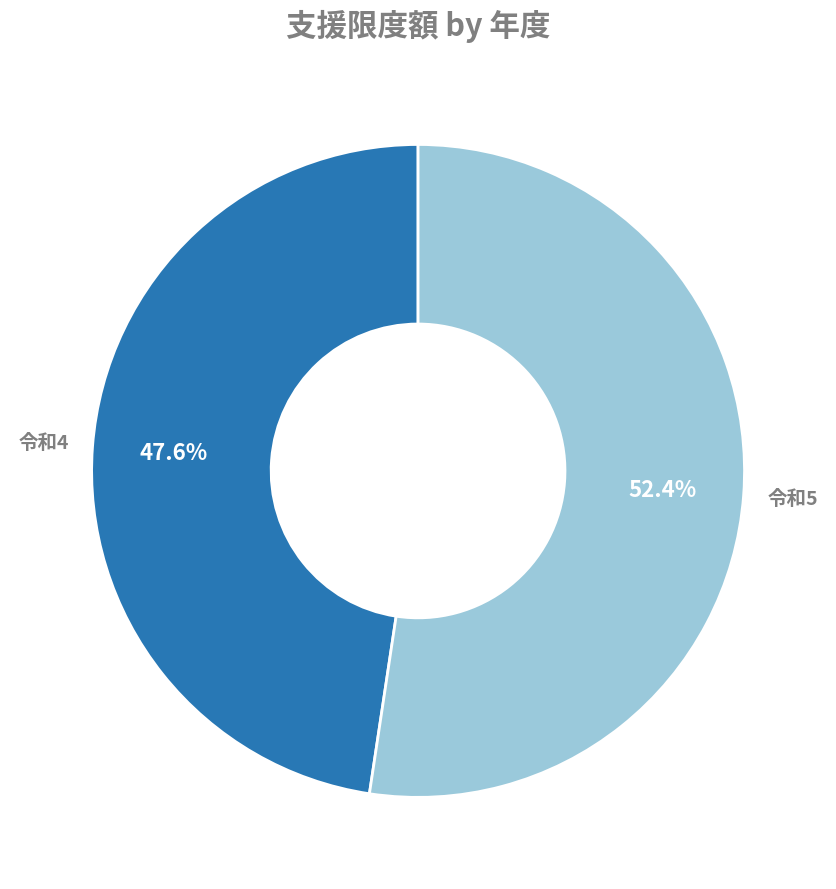

Does any single category account for the majority?

Yes